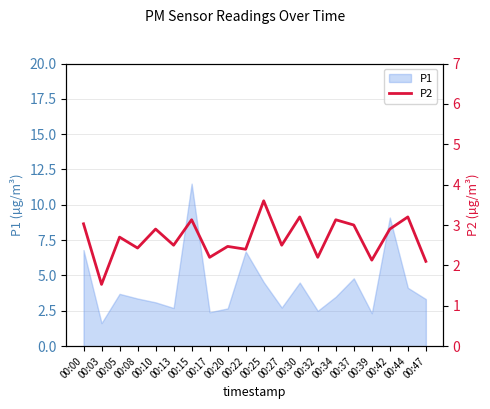

The P1 series shows 3.5 at 00:32. True or false?

False